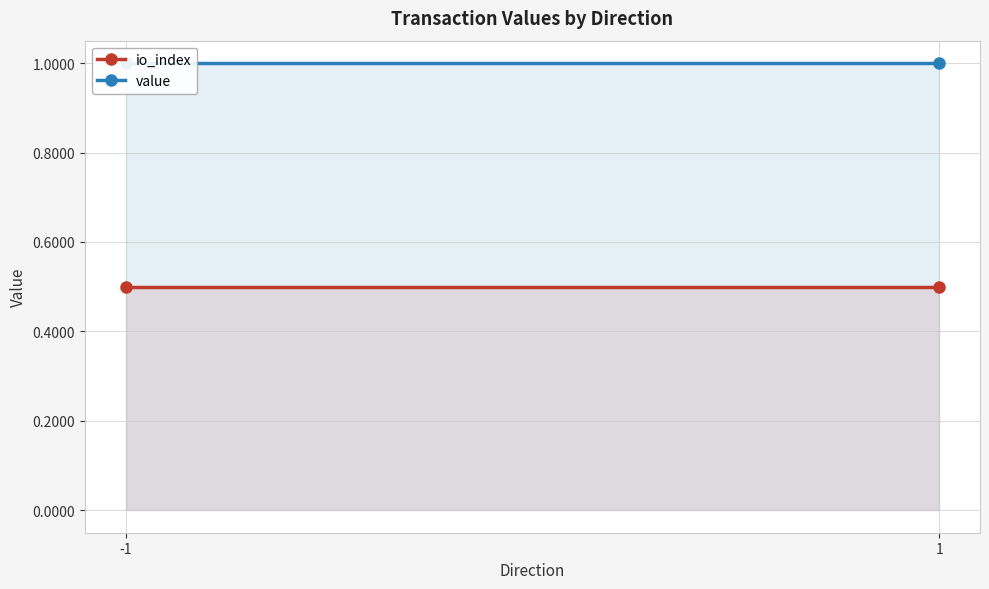

Which series has the largest range (max minus min)?

io_index